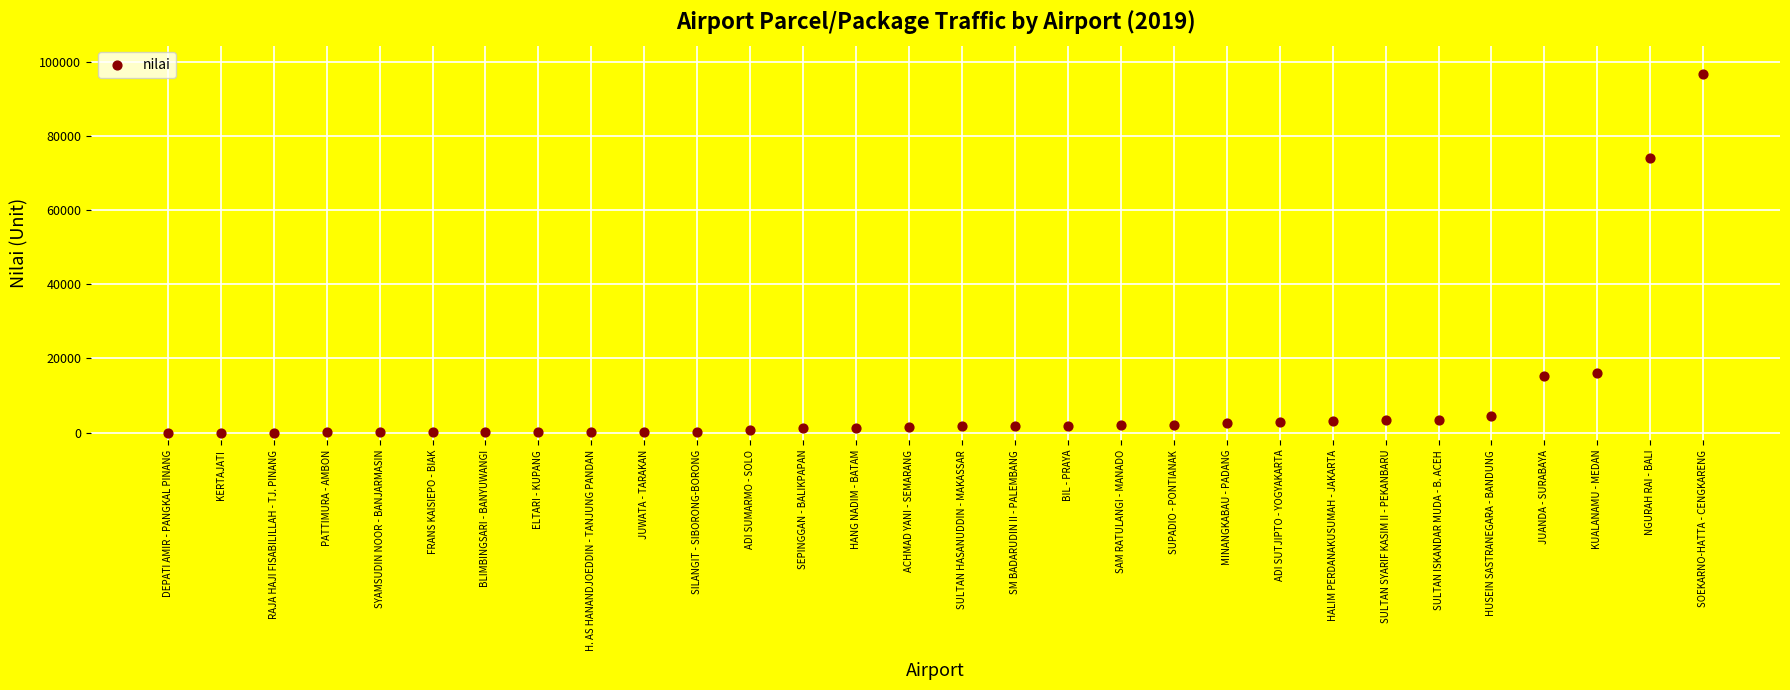

What is the range of Y values (max minus min)?

96584